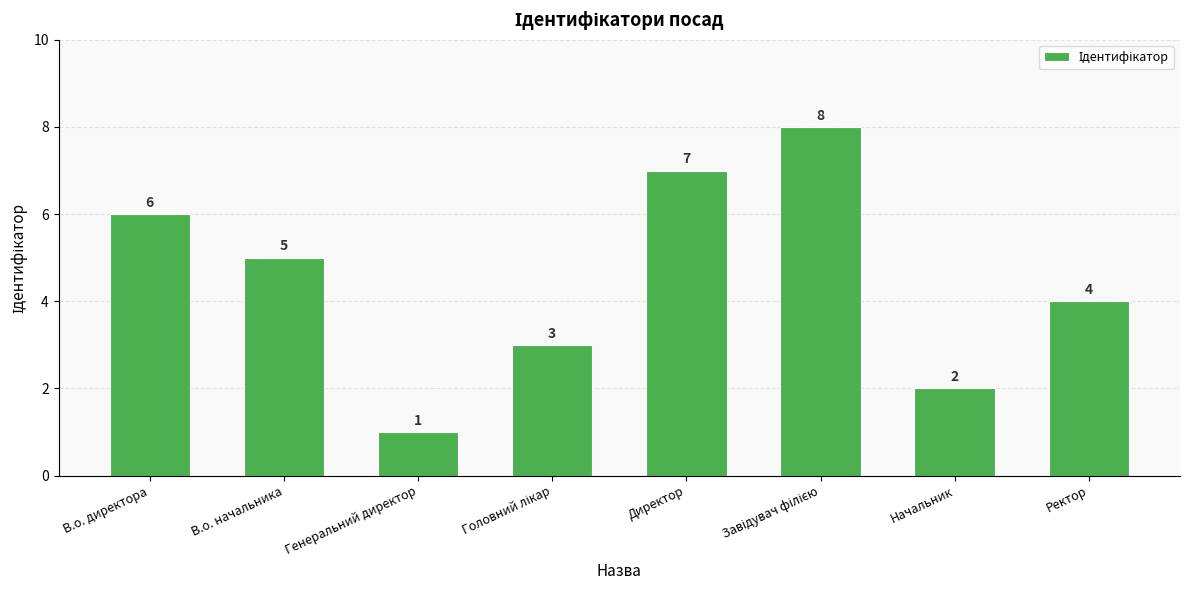

The chart shows a value of 8 at В.о. директора. True or false?

False